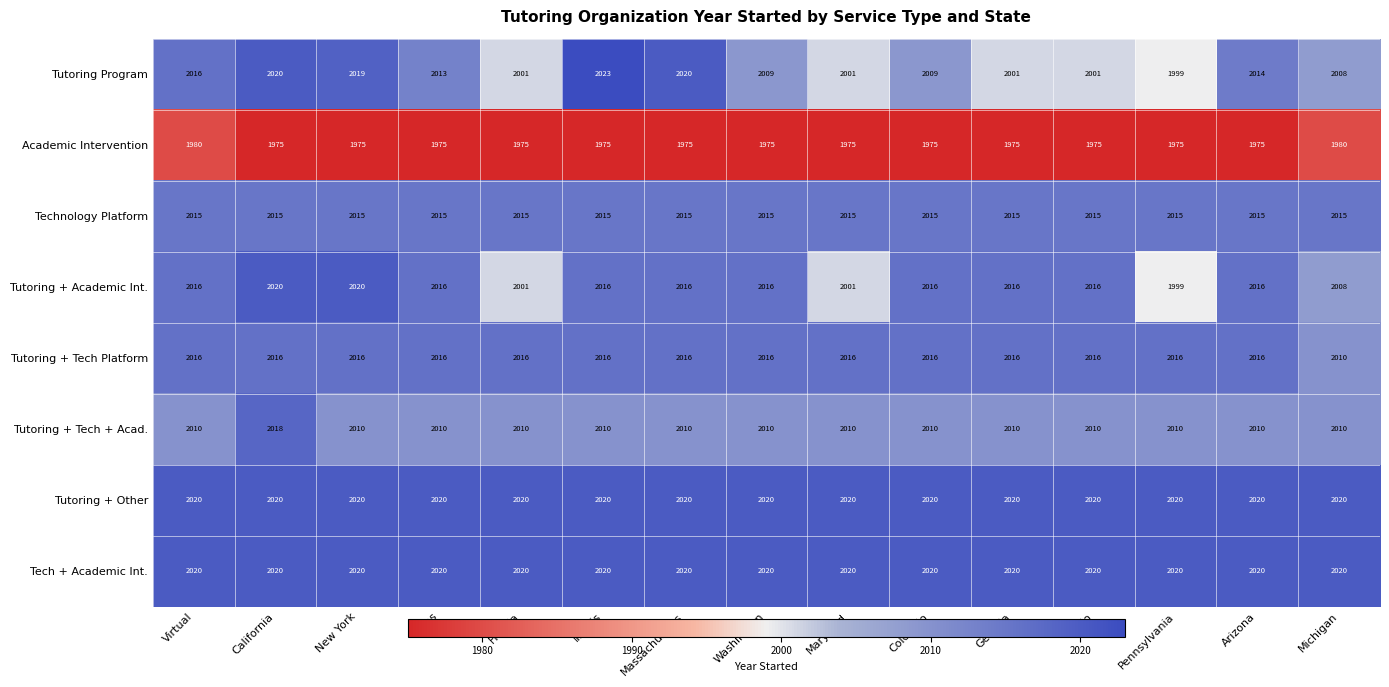

Is the value of Tech + Academic Int. at Virtual greater than the value of Tutoring Program at Illinois?

No